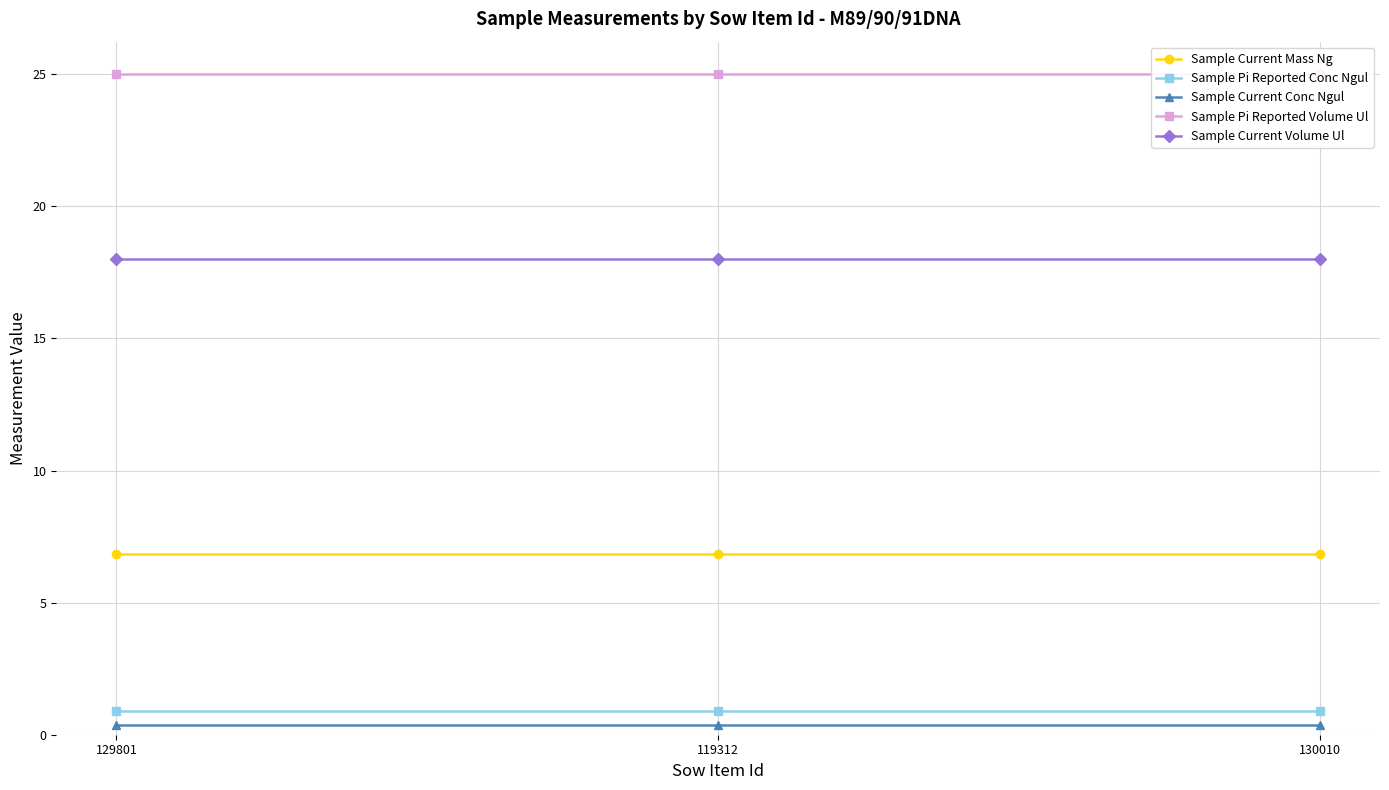

What is the average value of the Sample Pi Reported Volume Ul series?

25.0